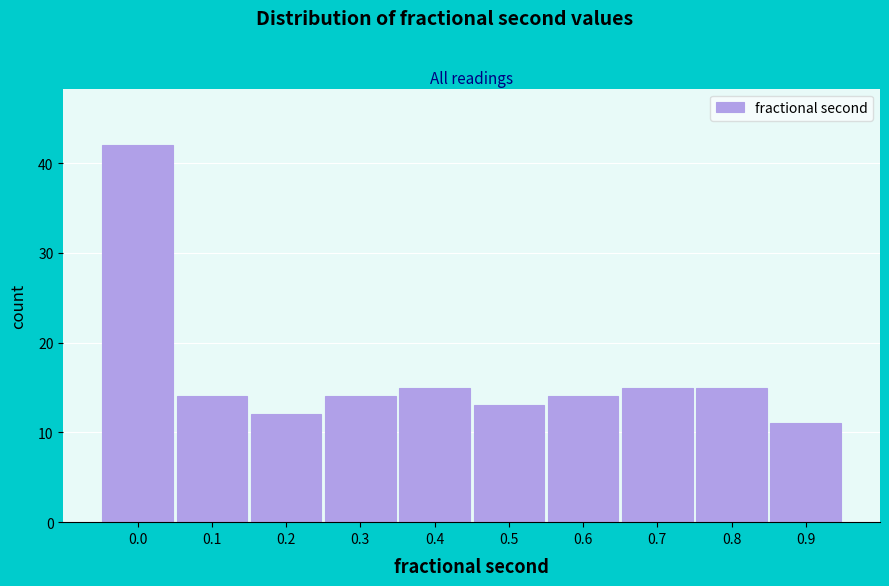

Reading right to left, extract all data points from this chart.

0.9=11	0.8=15	0.7=15	0.6=14	0.5=13	0.4=15	0.3=14	0.2=12	0.1=14	0.0=42